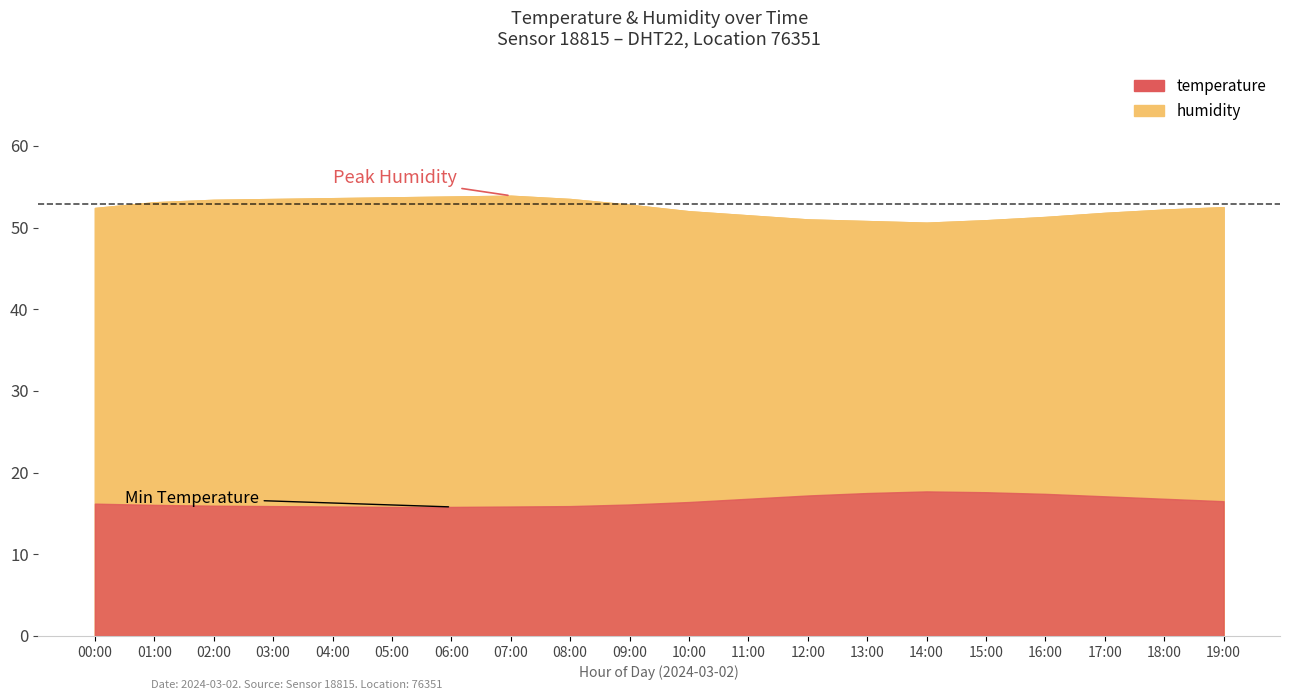

Rank the series by their average value, from lowest to highest.

temperature, humidity